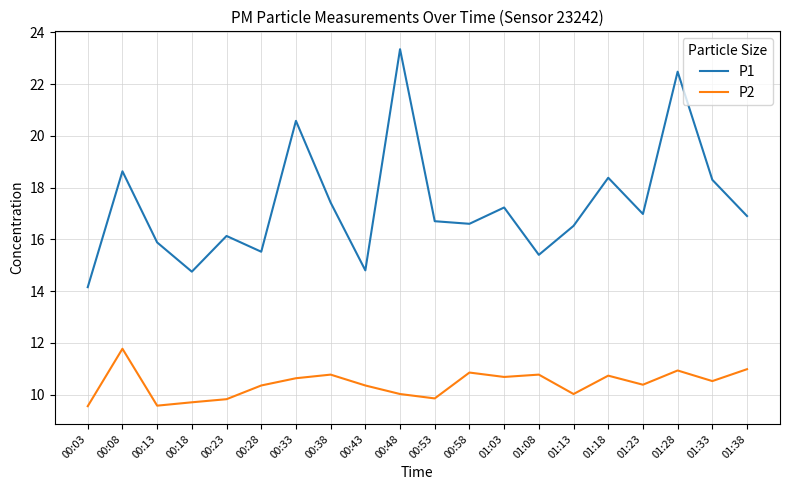

True or false: P2 and P1 cross at least once.

False